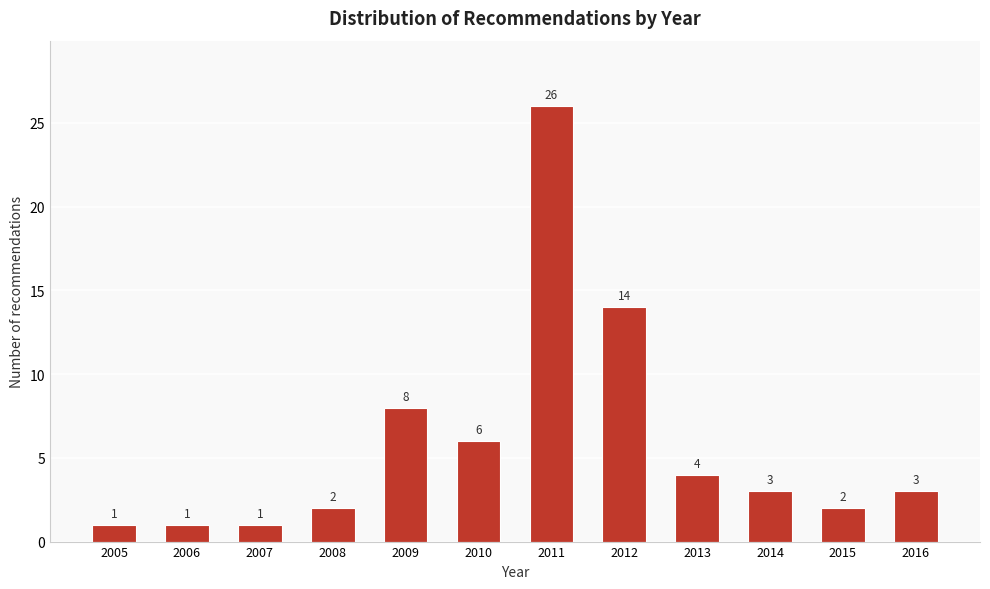

Reading left to right, list all the values displayed in this chart.

2005=1	2006=1	2007=1	2008=2	2009=8	2010=6	2011=26	2012=14	2013=4	2014=3	2015=2	2016=3